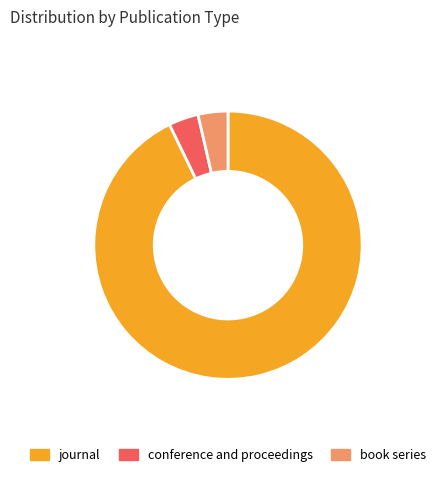

Is it true that conference and proceedings is 15% of the pie?

False